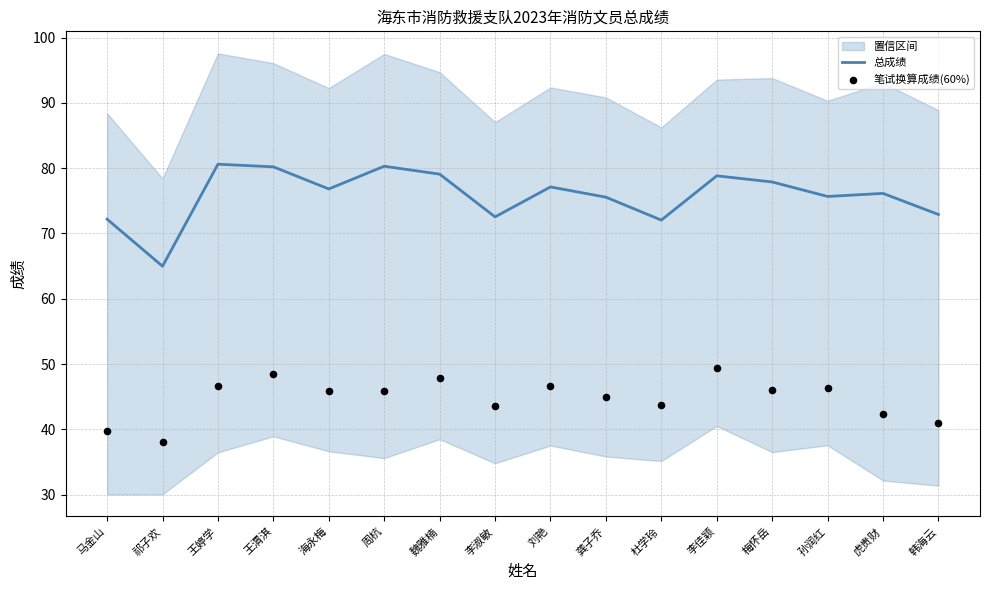

What is the total value across all series at 王婷学?

127.3